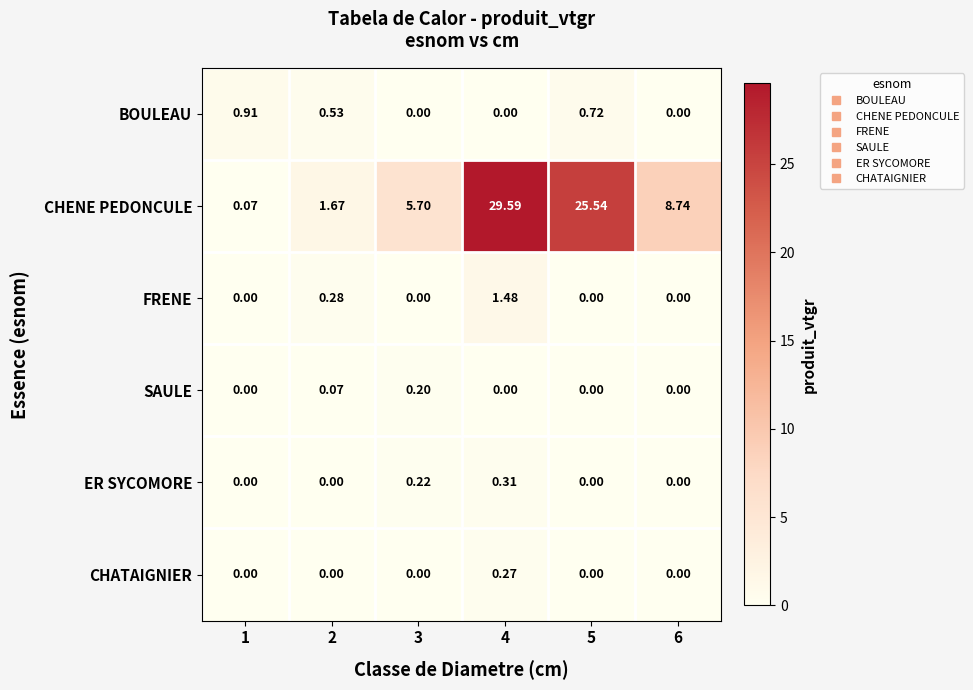

Rank the series by their maximum value, from lowest to highest.

SAULE, CHATAIGNIER, ER SYCOMORE, BOULEAU, FRENE, CHENE PEDONCULE